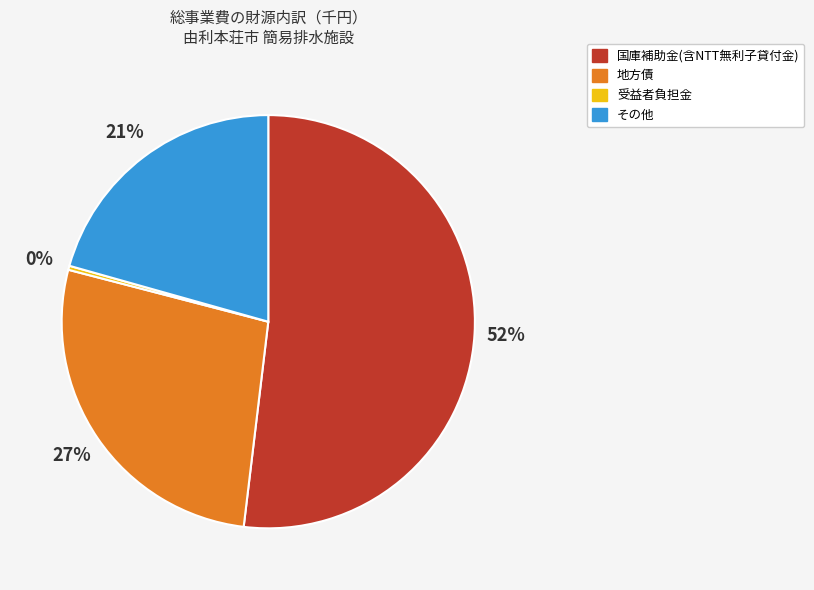

Which slice is the smallest?

受益者負担金